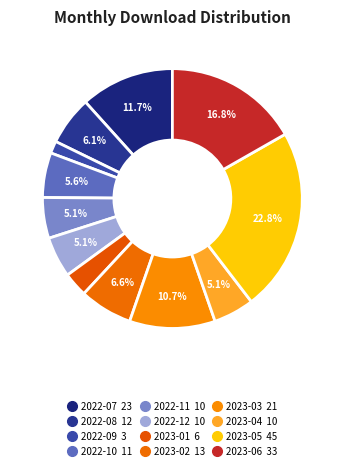

Combined, do 2023-04 and 2023-02 account for over 50%?

No